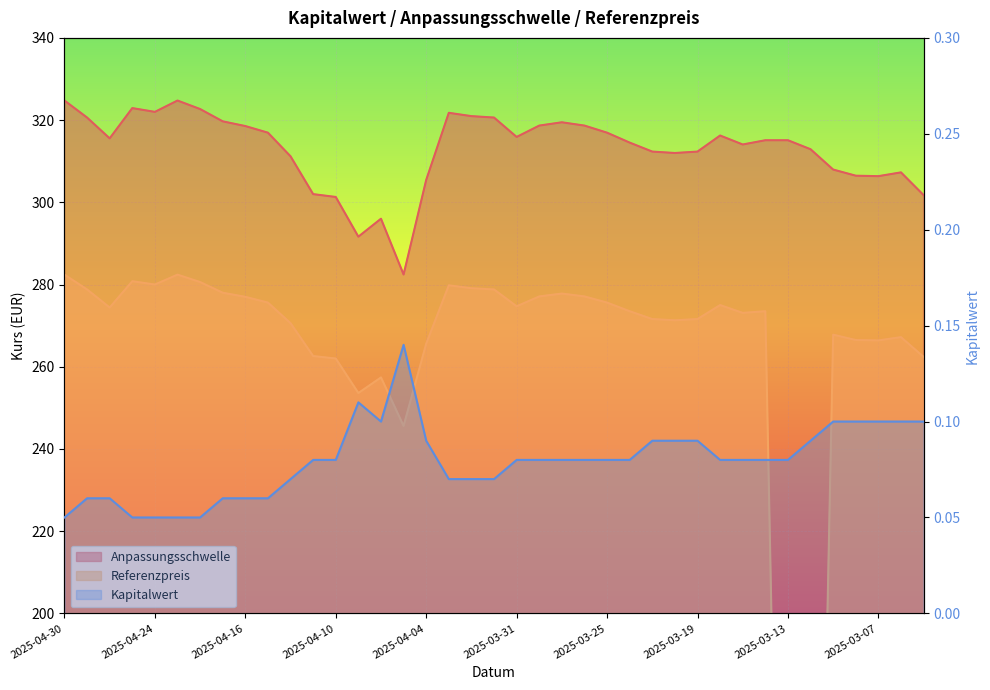

In Referenzpreis, how many points are higher than both neighbors (excluding endpoints)?

9